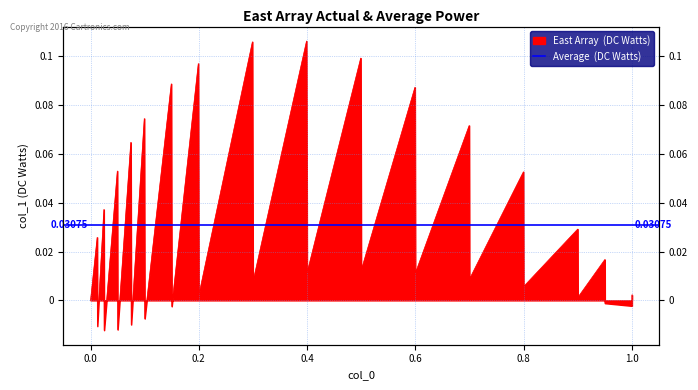

Reading left to right, extract all data points from this chart.

0.0	0.0	-0.0	0.0	-0.0	0.1	-0.0	0.1	-0.0	0.1	-0.0	0.1	-0.0	0.1	0.0	0.1	0.0	0.1	0.0	0.1	0.0	0.1	0.0	0.1	0.0	0.1	0.0	0.0	0.0	0.0	-0.0	-0.0	0.0